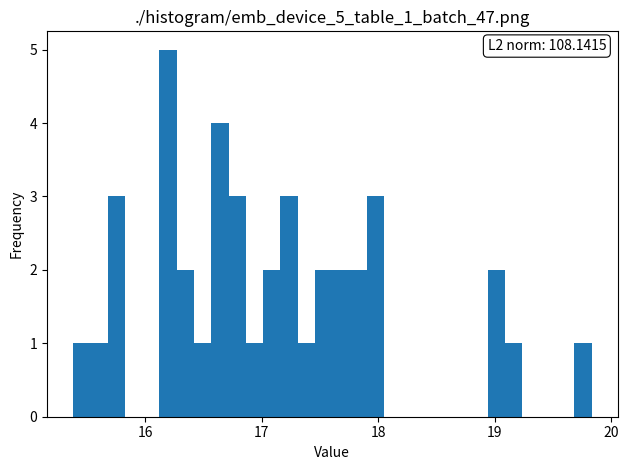

Read against the x-axis, roughly where is the centre of the tallest bar?

16.2